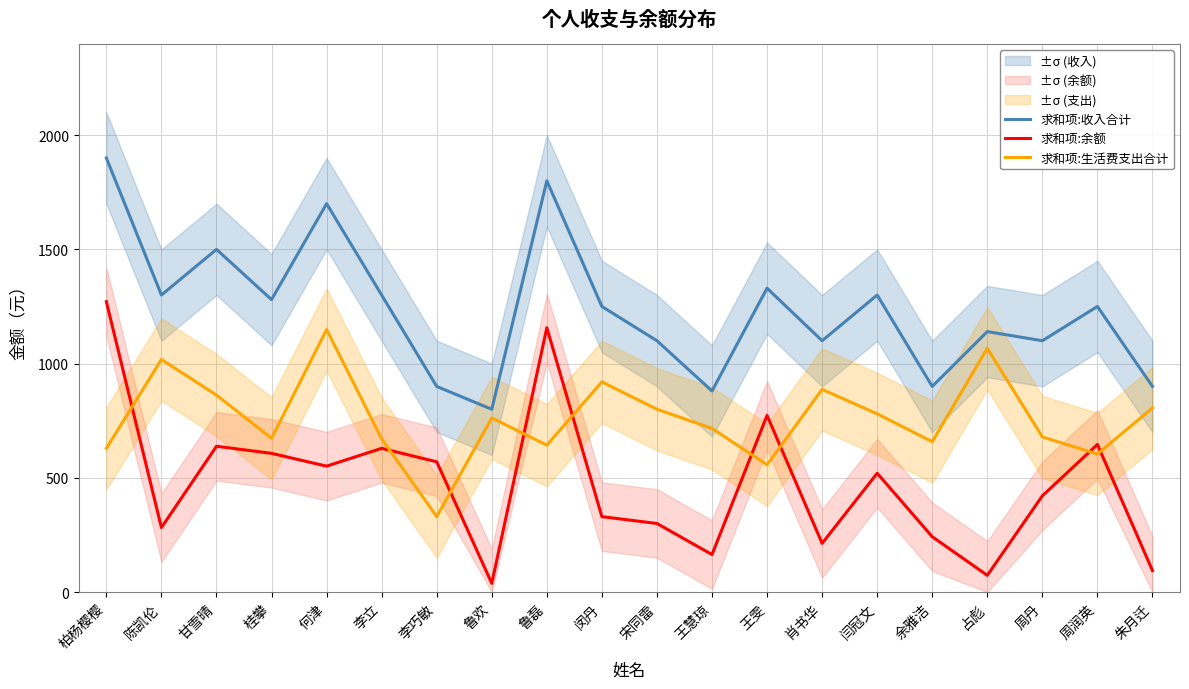

What is the label of the 13th point from the right?

鲁欢